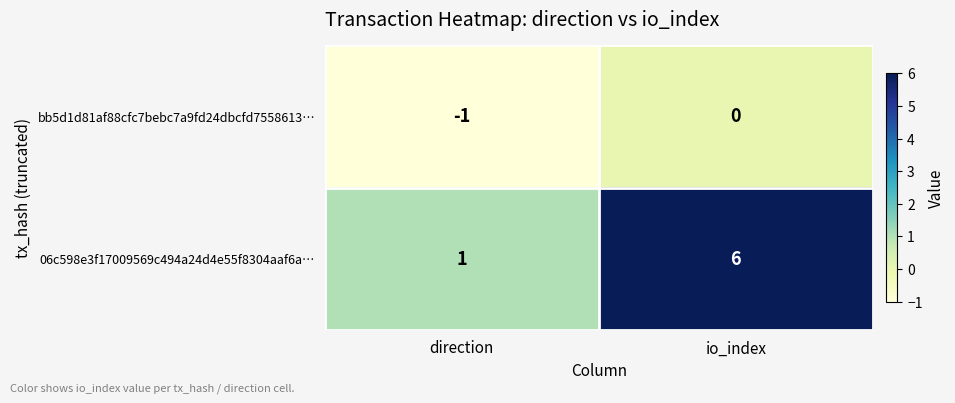

Is it true that 06c598e3f17009569c494a24d4e55f8304aaf6a… equals 1 at direction?

True